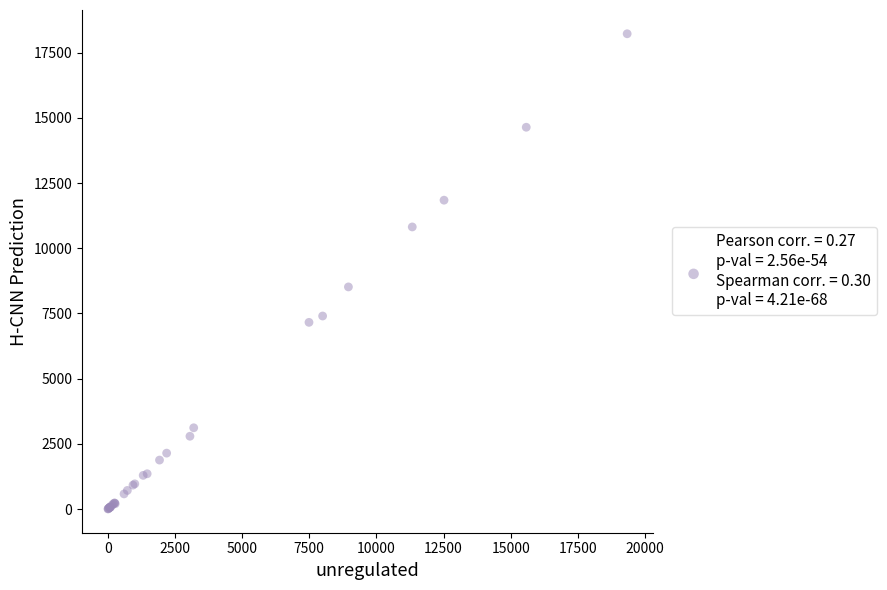

What Y value in the scatter plot is closest to 9114?

8517.9